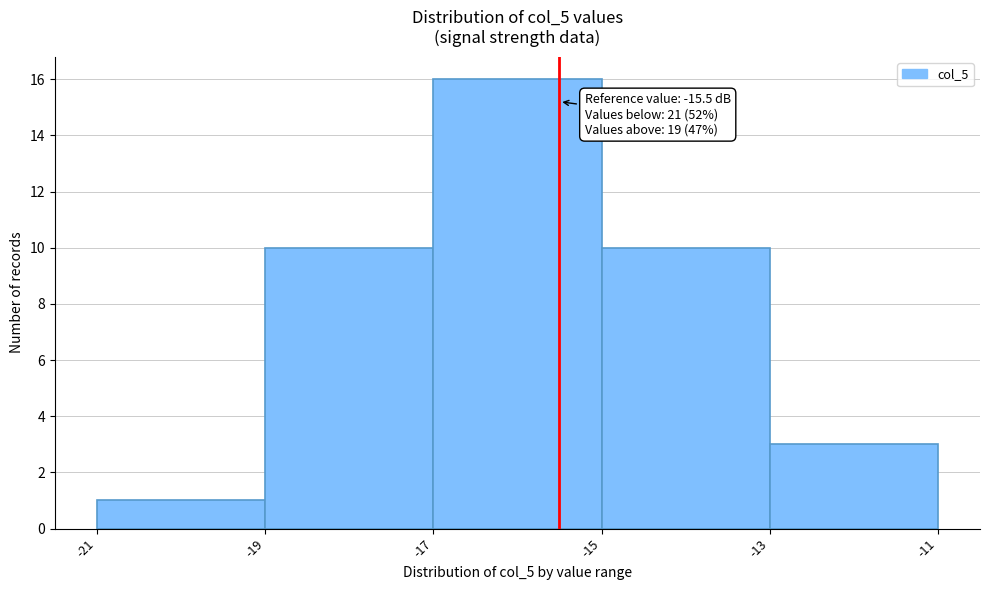

Which range on the x-axis has the tallest bar?

-17 to -15